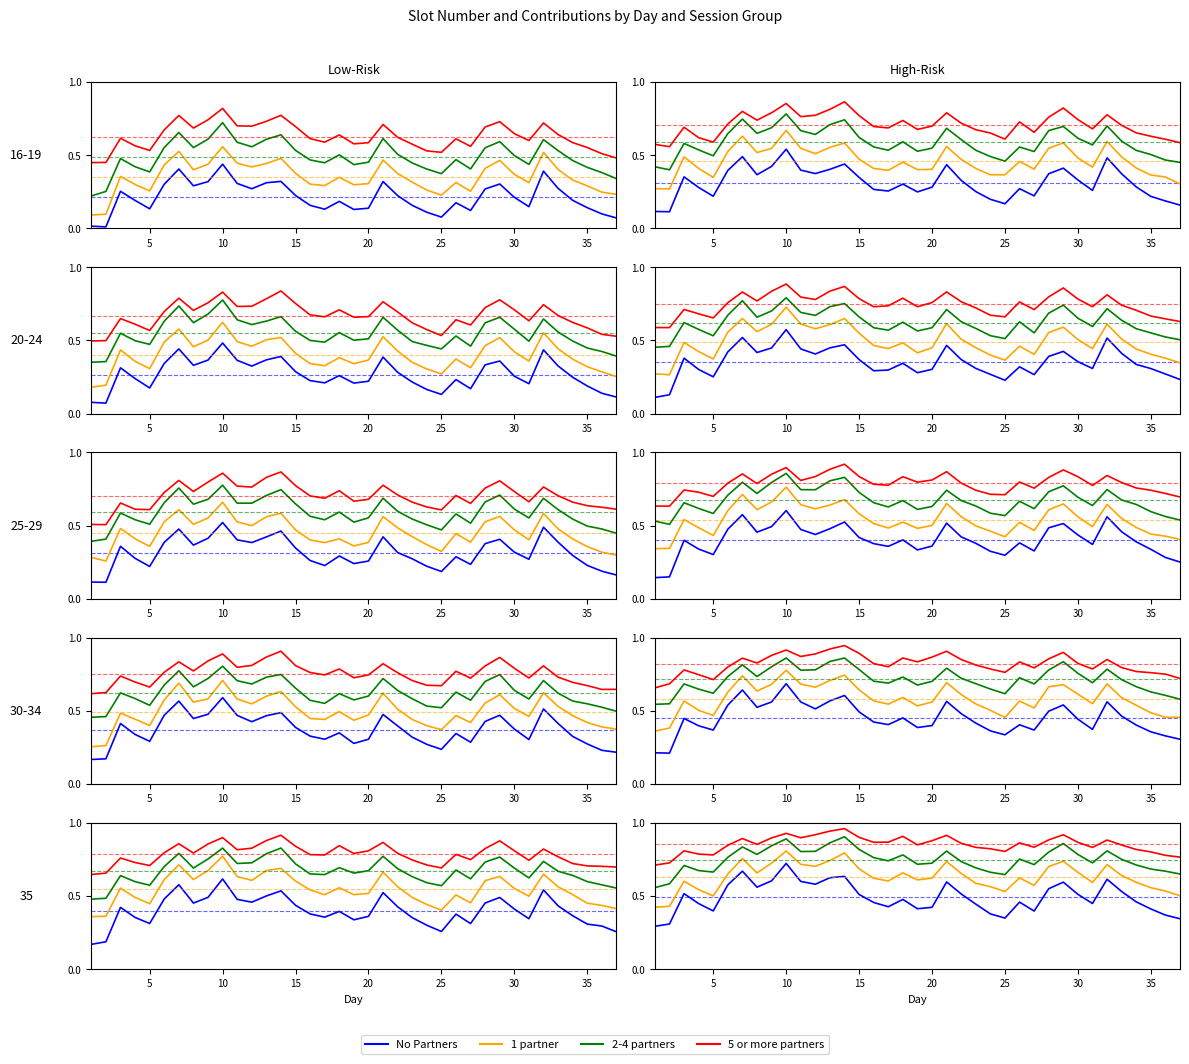

The value of No Partners at 22 is 0.5. True or false?

False